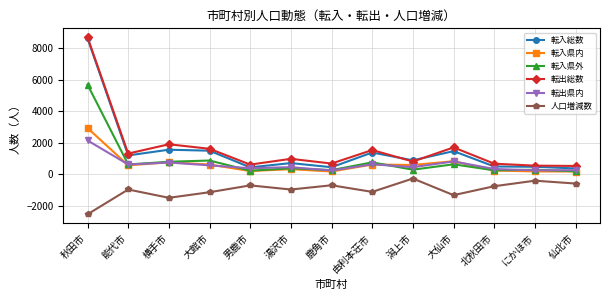

What is the sum of the 転入県内 values at 横手市 and 鹿角市?

949